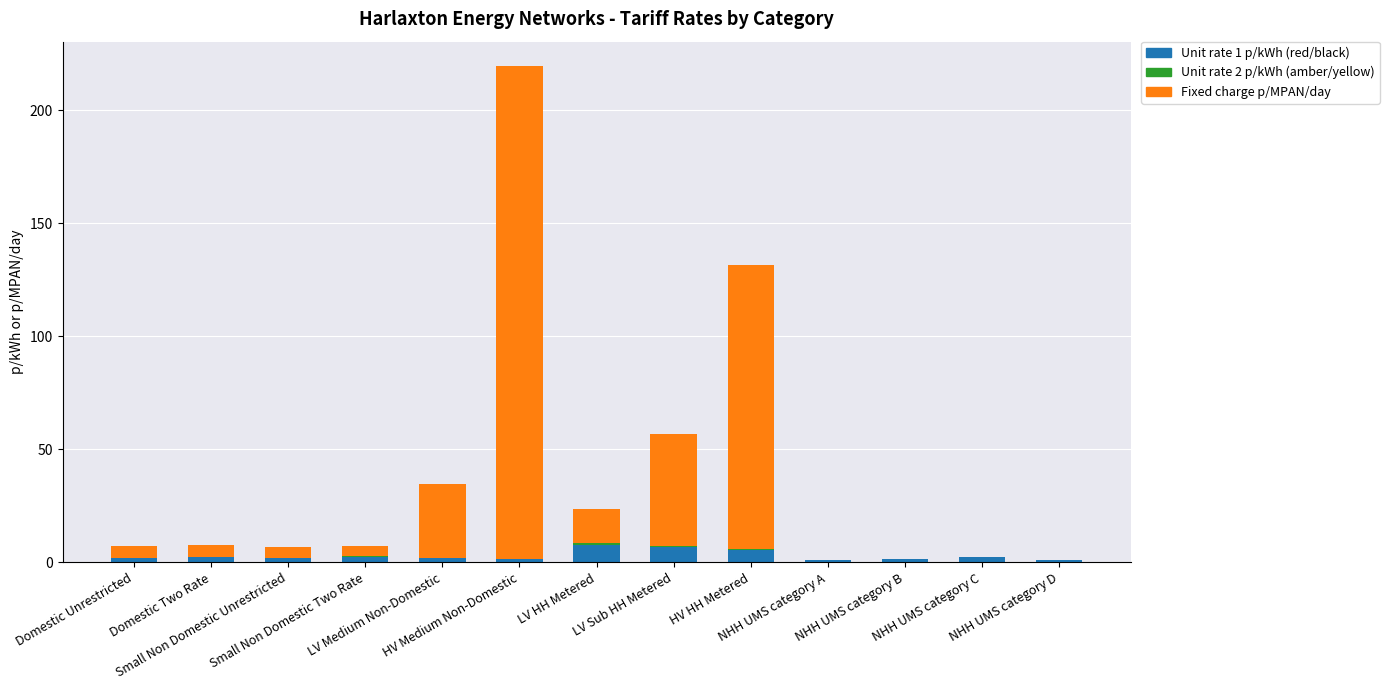

What is the maximum value for Unit rate 1 p/kWh (red/black)?

7.8